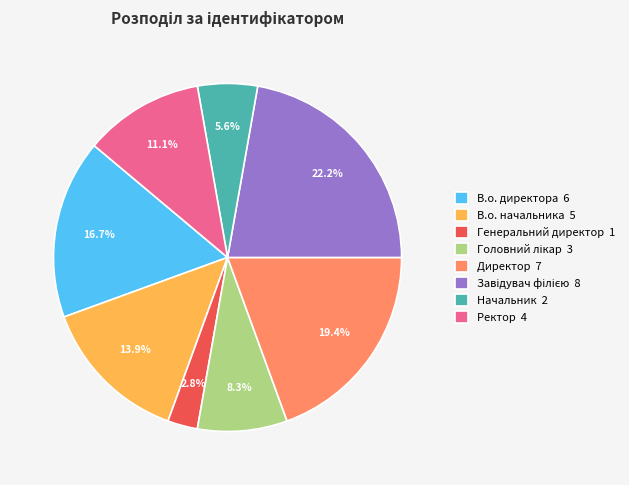

Is there any slice that represents more than half of the pie?

No